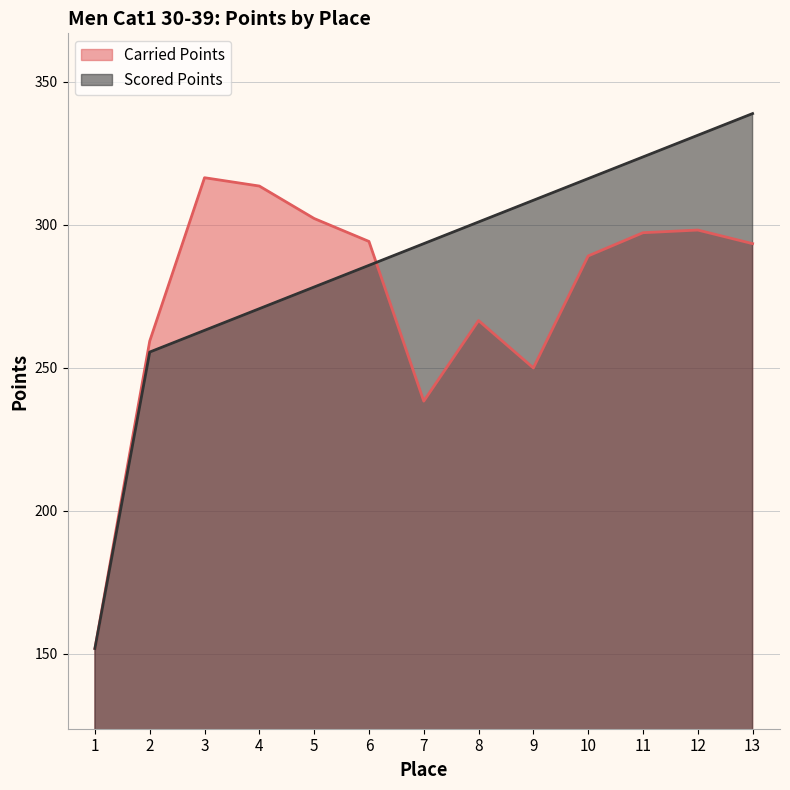

Reading left to right, what are all the values shown in this chart?

Carried Points: 1=151.9	2=259.4	3=316.5	4=313.6	5=302.3	6=294.2	7=238.4	8=266.6	9=250.0	10=289.2	11=297.3	12=298.2	13=293.5
Scored Points: 1=151.9	2=255.6	3=263.1	4=270.7	5=278.3	6=285.9	7=293.5	8=301.0	9=308.6	10=316.2	11=323.8	12=331.4	13=338.9